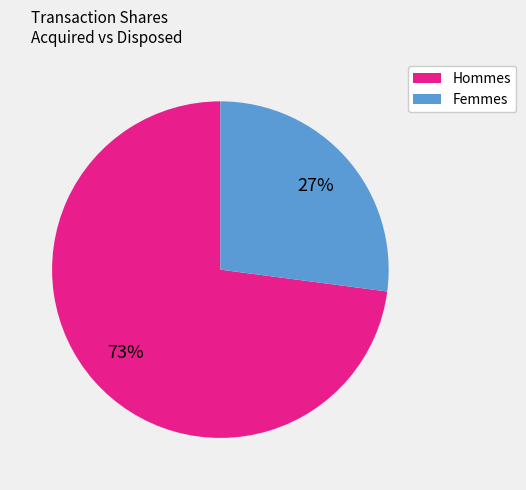

How many segments does this pie chart have?

2